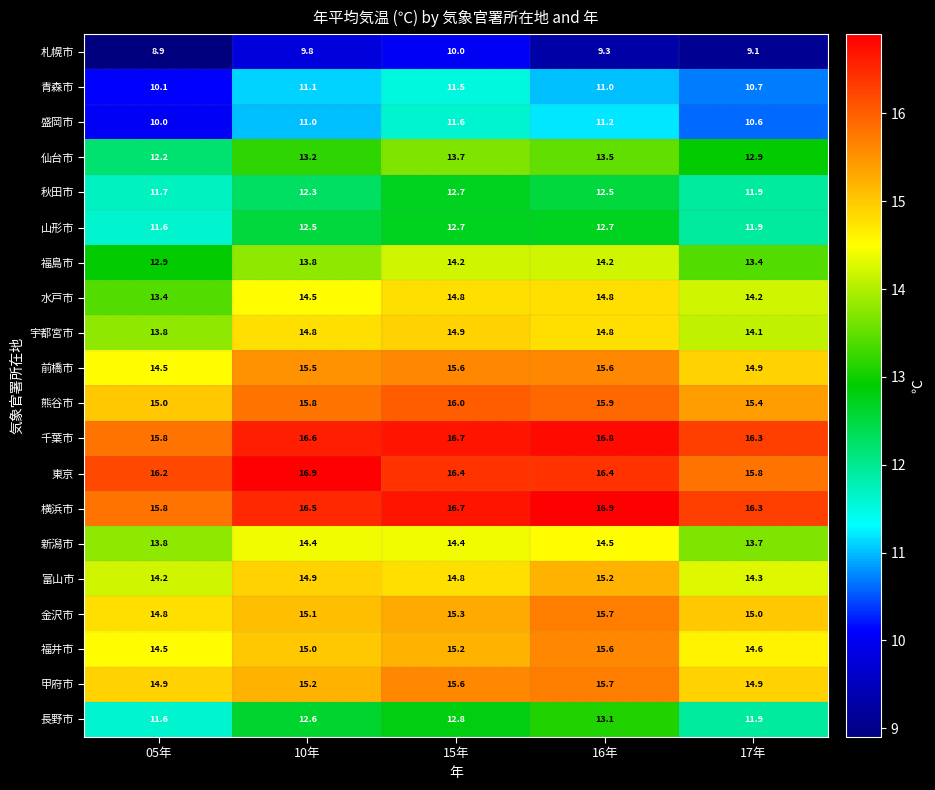

What is the difference between the 熊谷市 values at 16年 and 05年?

0.9